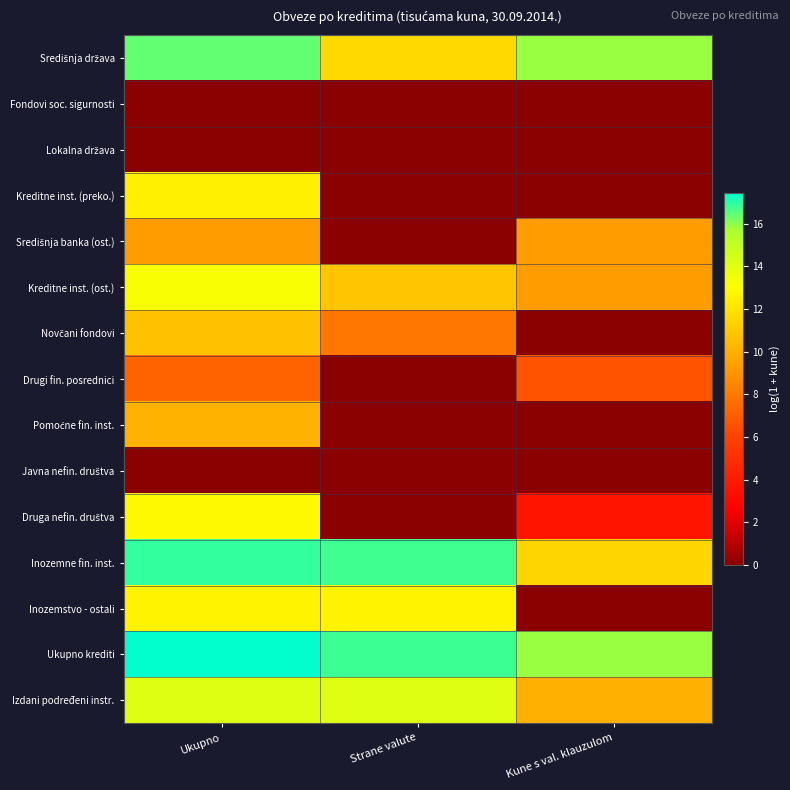

How many series are shown in this chart?

15